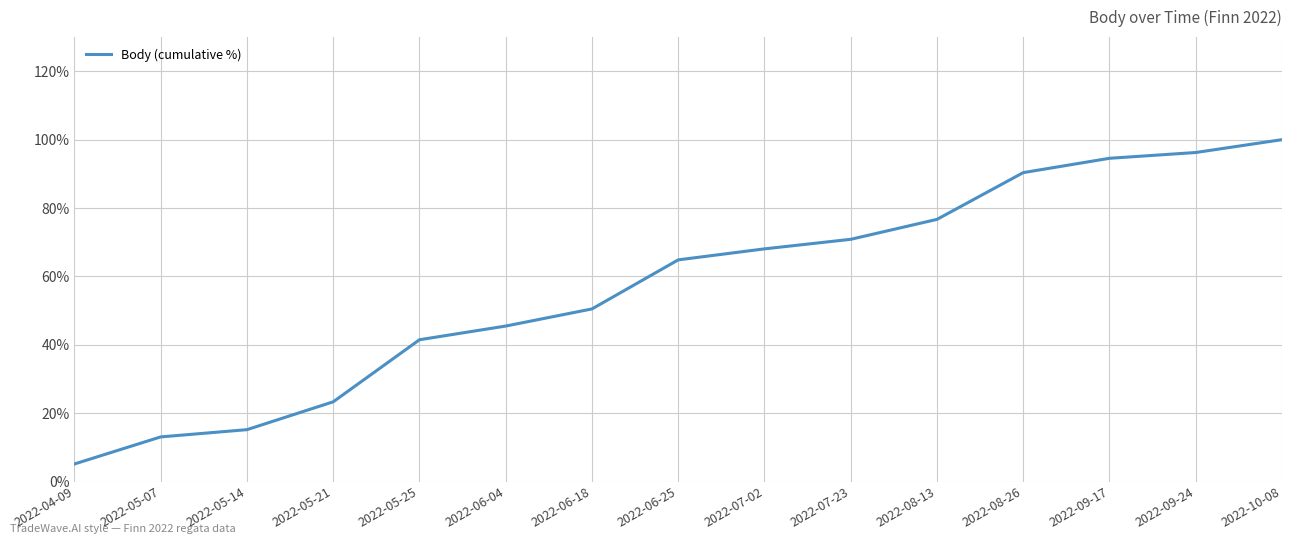

Rank the categories by value from highest to lowest.

2022-10-08, 2022-09-24, 2022-09-17, 2022-08-26, 2022-08-13, 2022-07-23, 2022-07-02, 2022-06-25, 2022-06-18, 2022-06-04, 2022-05-25, 2022-05-21, 2022-05-14, 2022-05-07, 2022-04-09